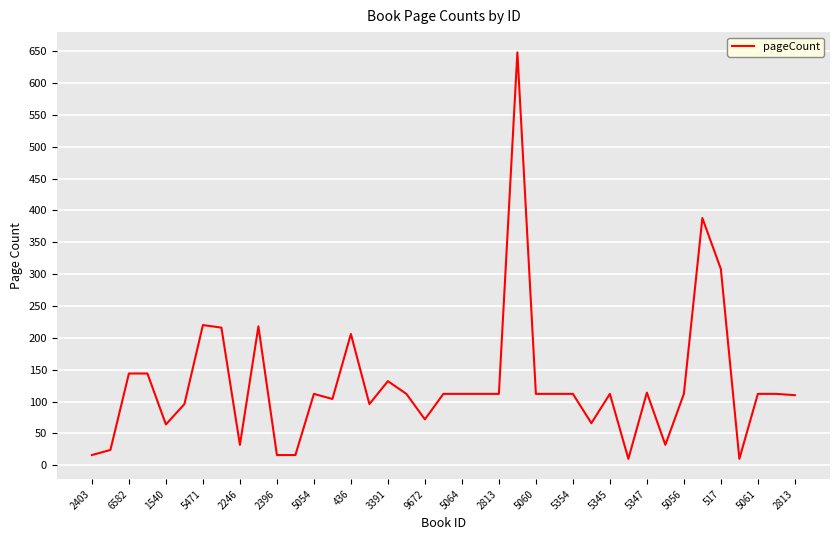

True or false: there are more than 0 points higher than both neighbors.

True